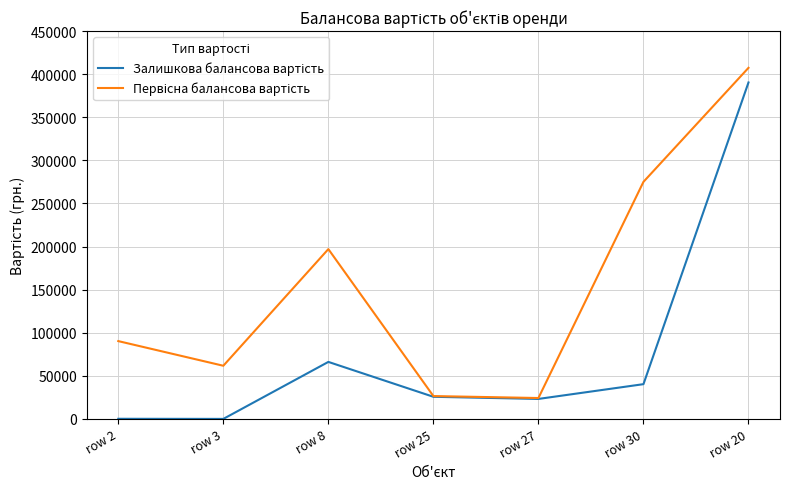

What is the total value across all series at row 30?

315401.2